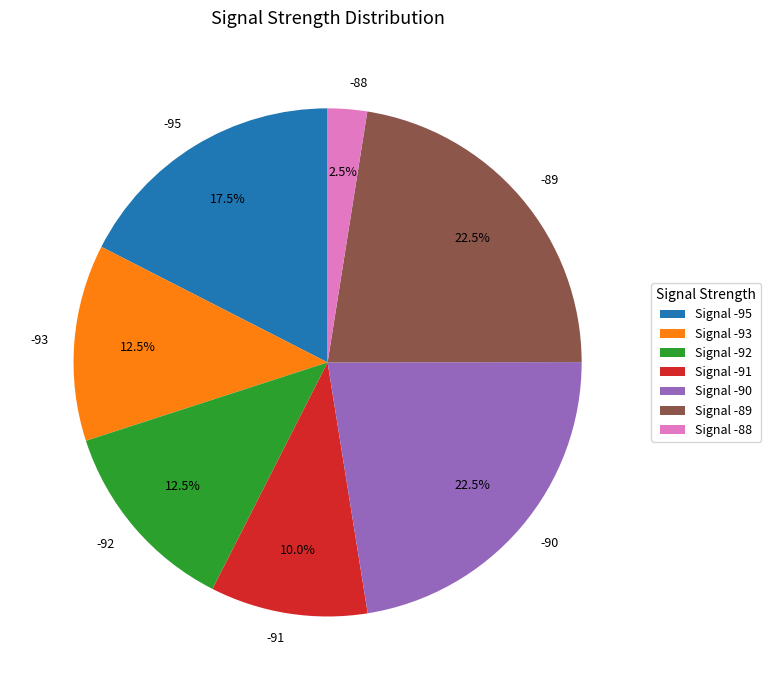

What percentage do -89 and -90 together represent?

45.0%